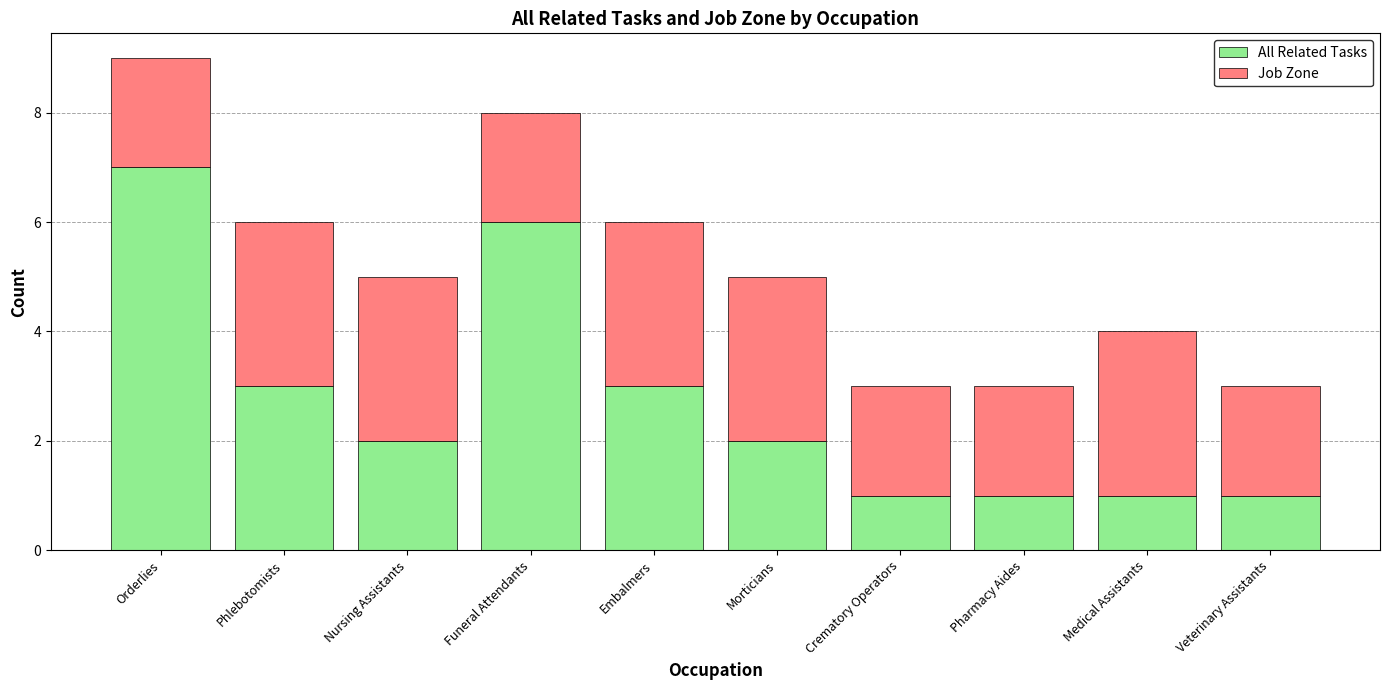

How many series are shown in this chart?

2